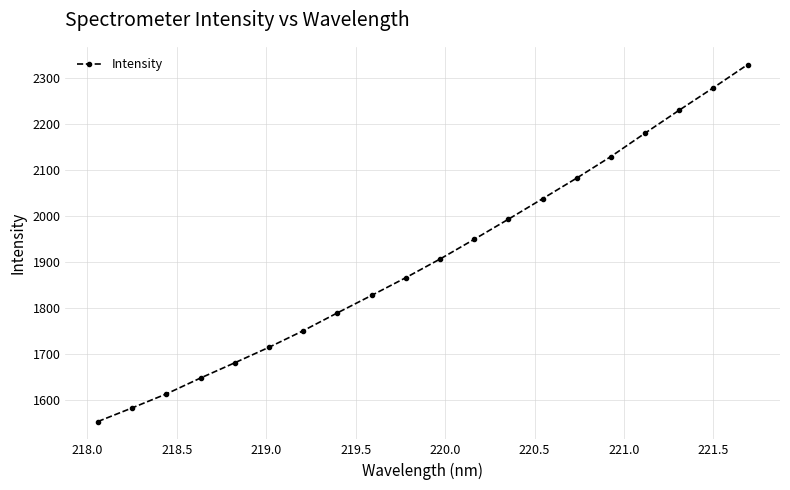

How many values are below 1906?

10